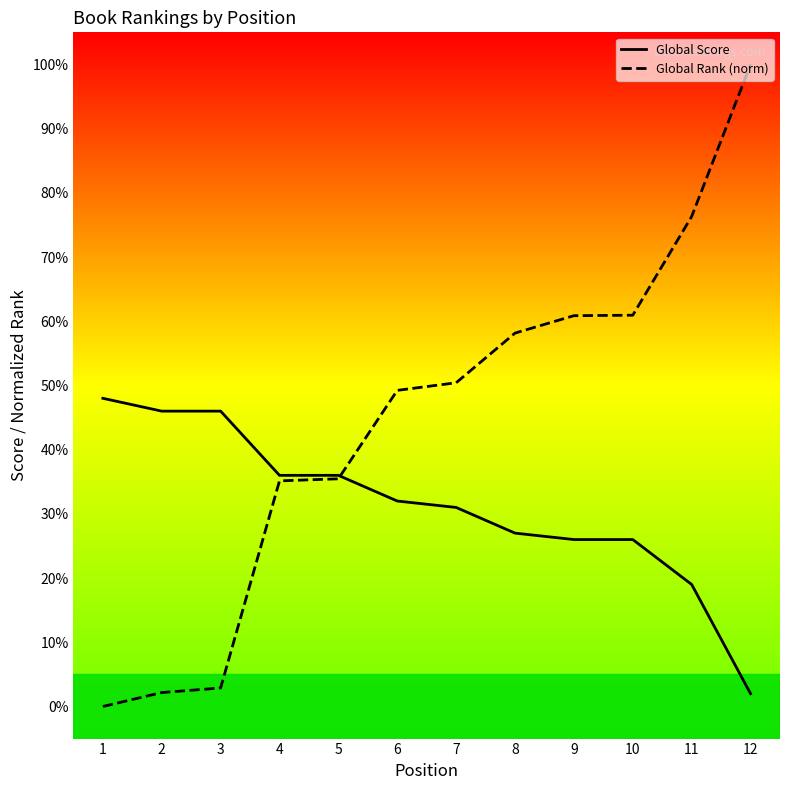

True or false: Global Rank (norm) and Global Score cross at least once.

True